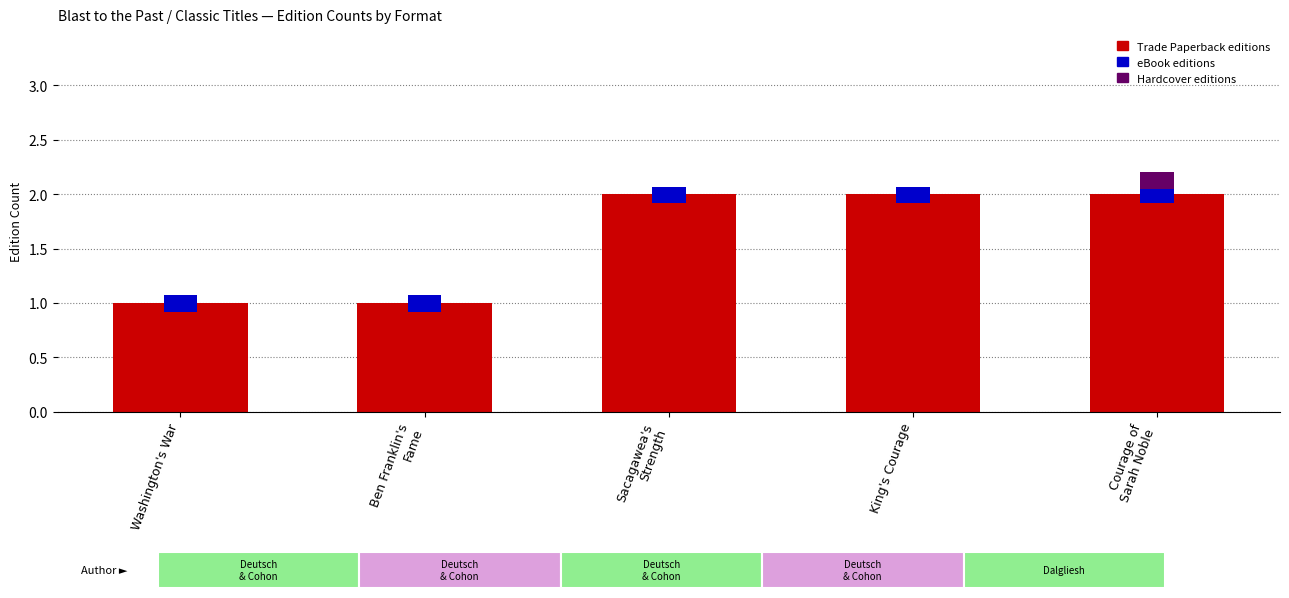

Reading left to right, list all the values displayed in this chart.

1	1	2	2	2